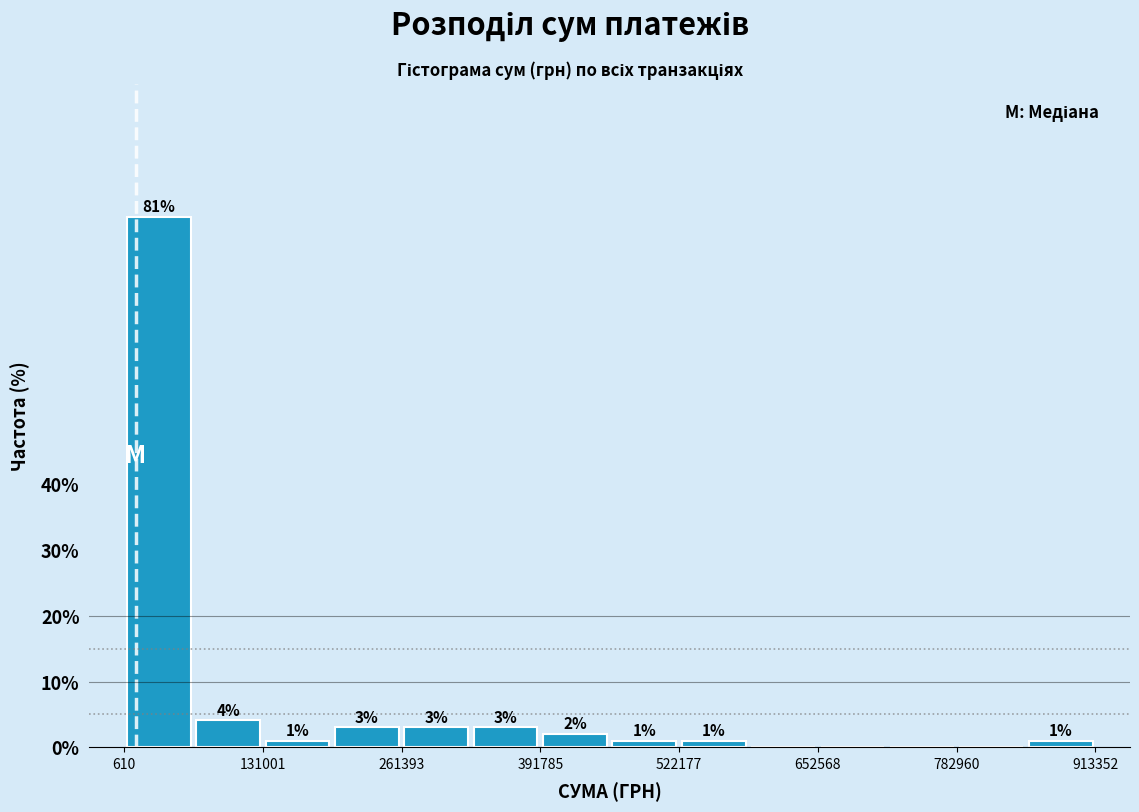

Read against the x-axis, roughly where is the centre of the tallest bar?

40000